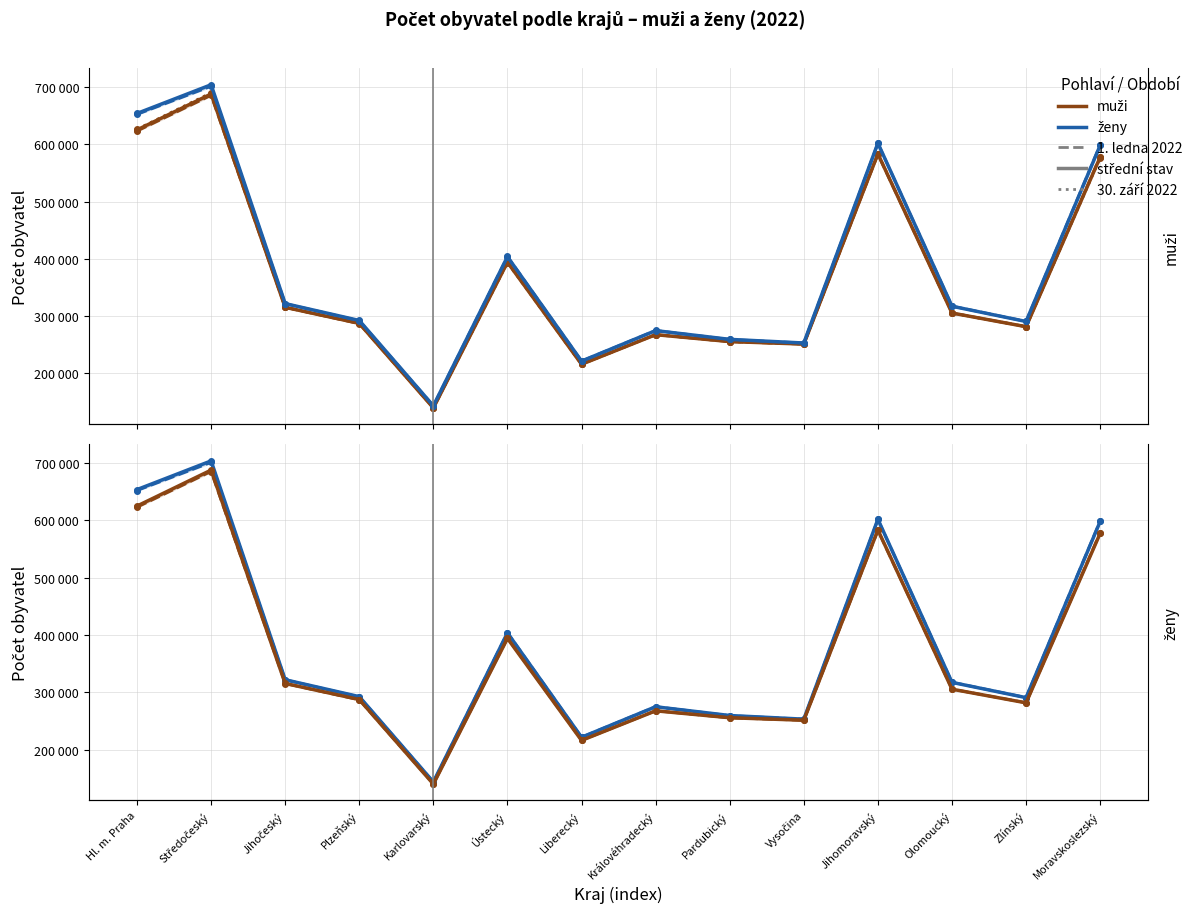

What is the lowest value of the ženy 1.1.2022 series?

143384